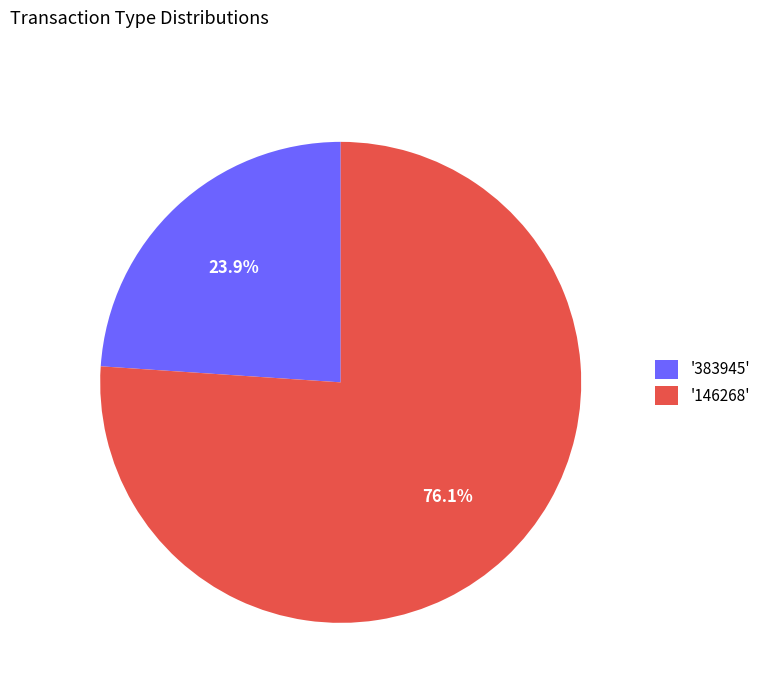

Which slice is the largest?

'146268'